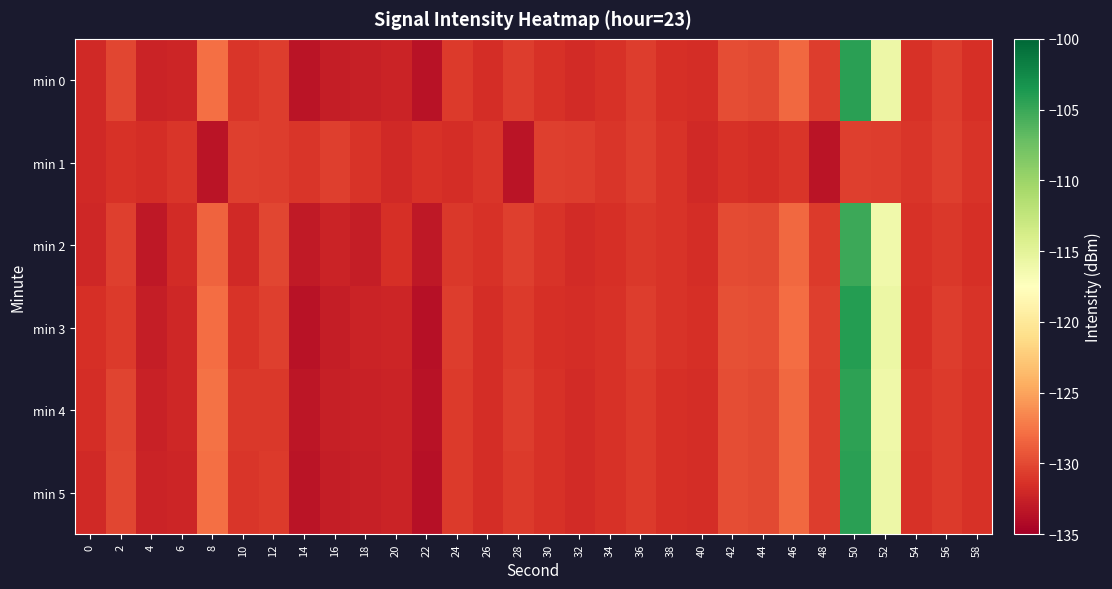

What is the smallest value displayed?

-133.7